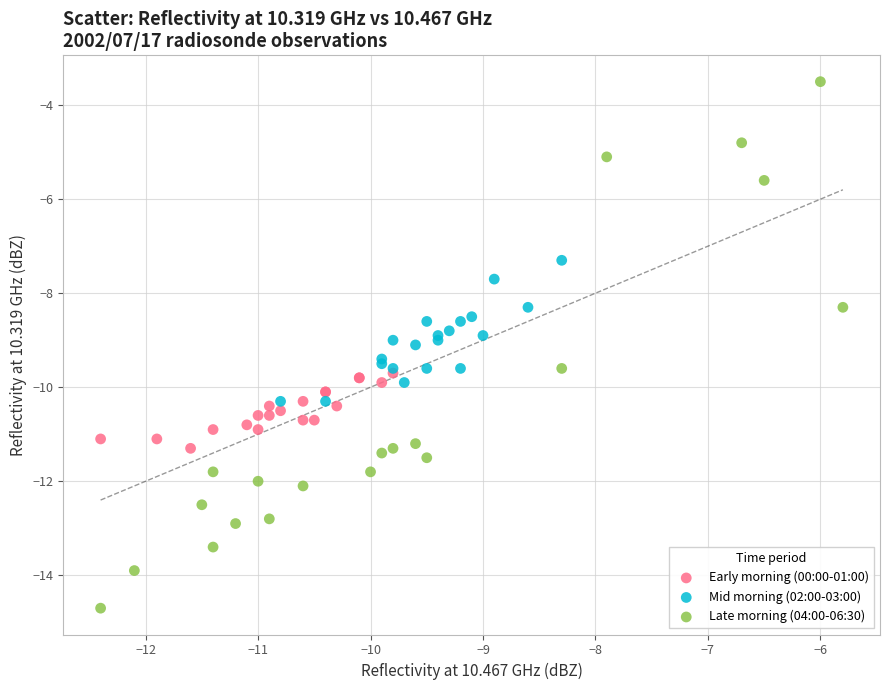

Which series has the widest spread of Y values?

Late morning (04:00-06:30)